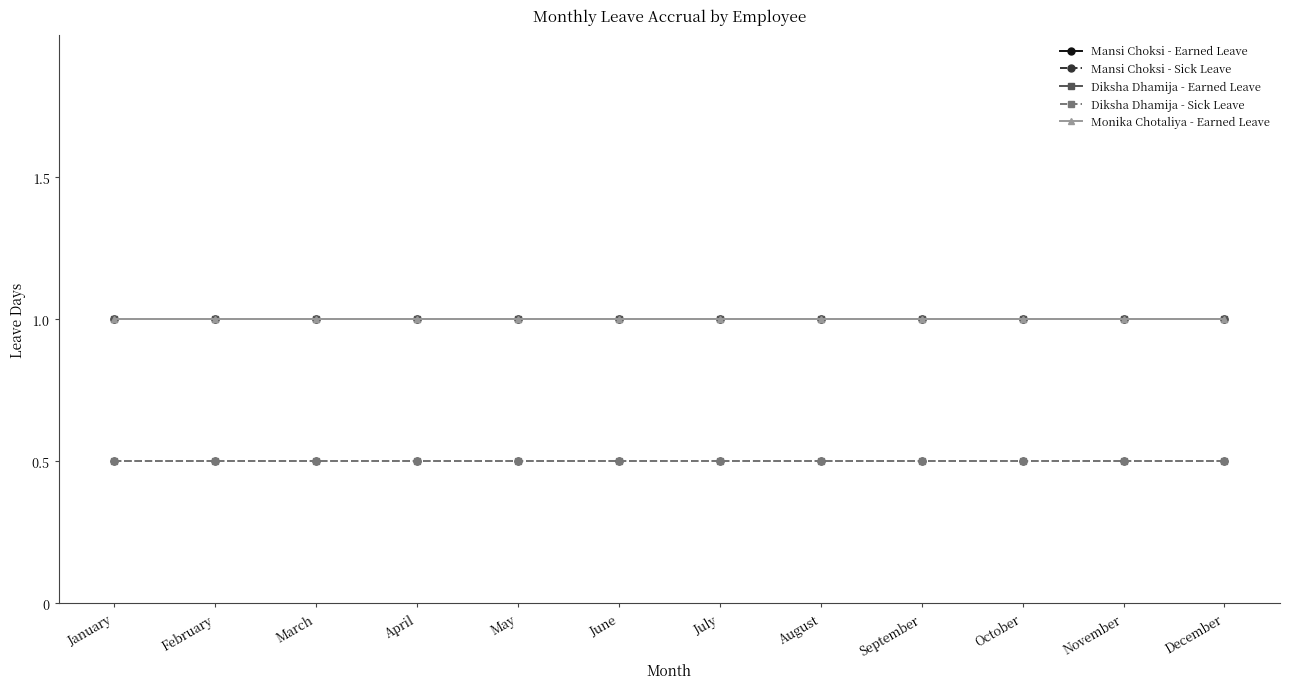

Does the chart have visible grid lines?

No